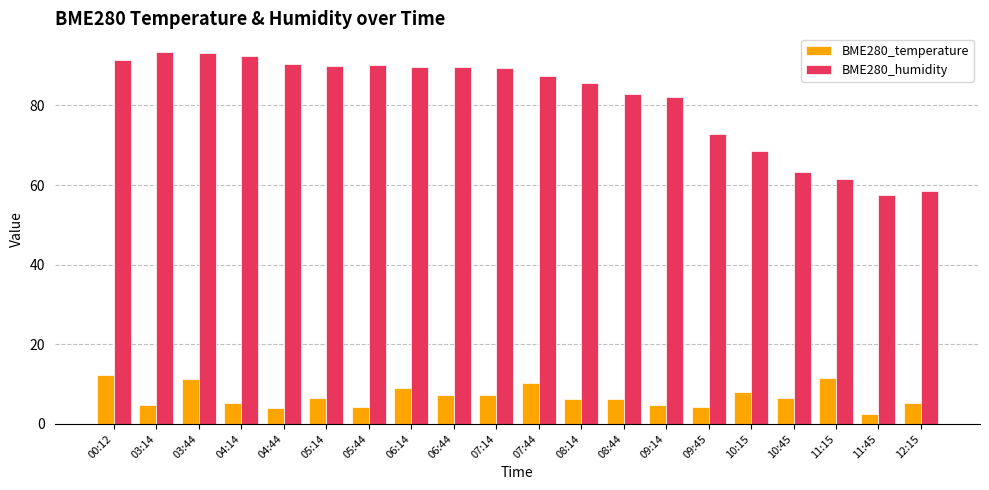

What is the total value across all series at 08:44?

89.1